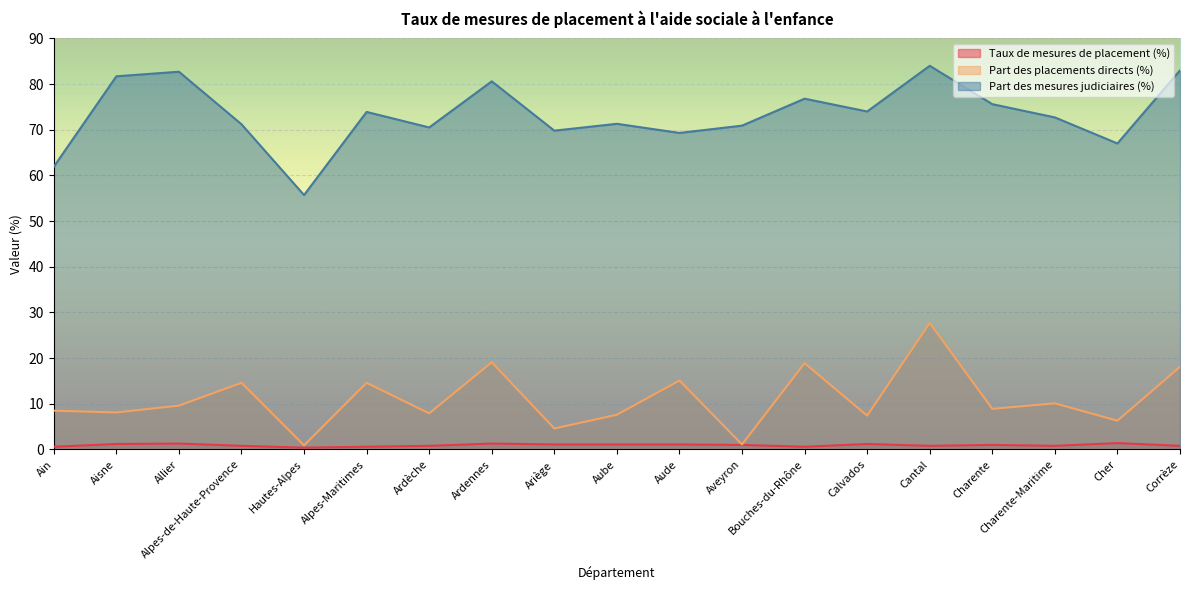

Where is the first local maximum for Part des placements directs (%)?

Alpes-de-Haute-Provence